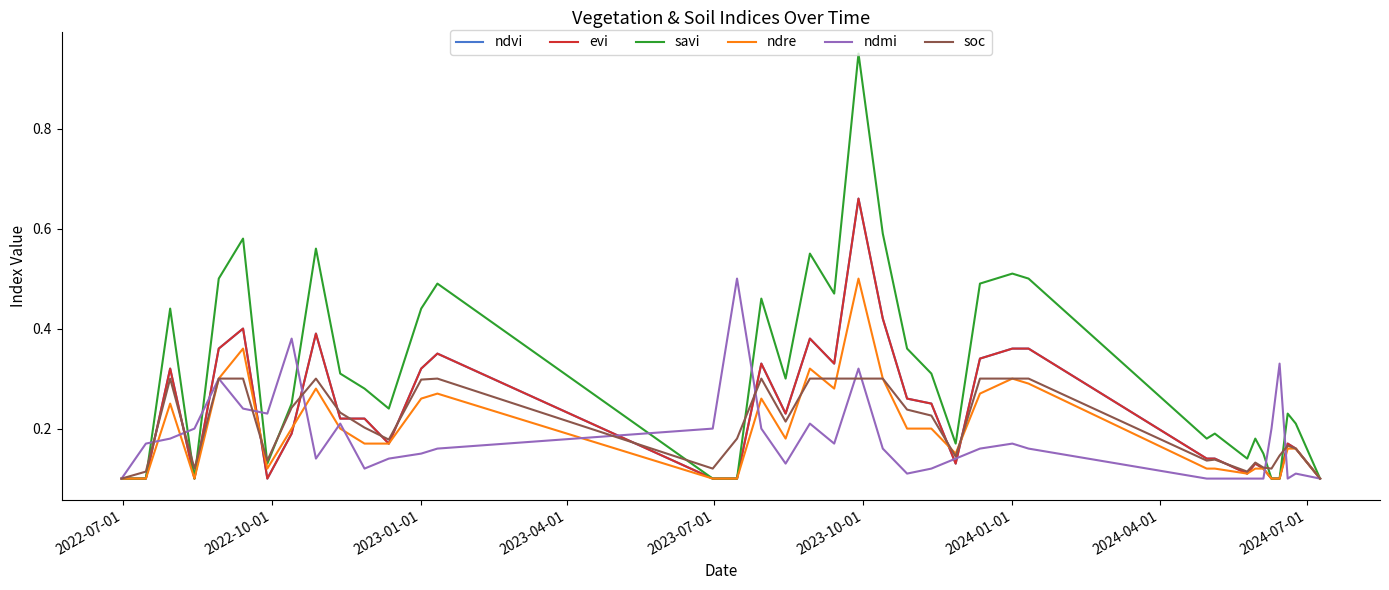

Is this an area chart (filled region under the line)?

No